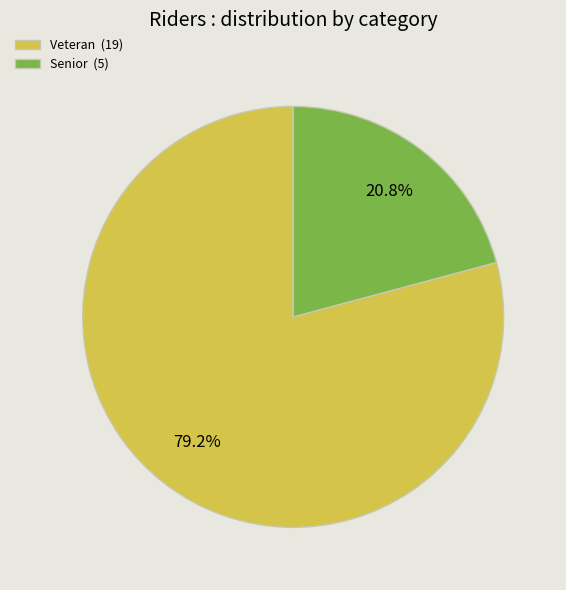

How many slices are in this pie chart?

2